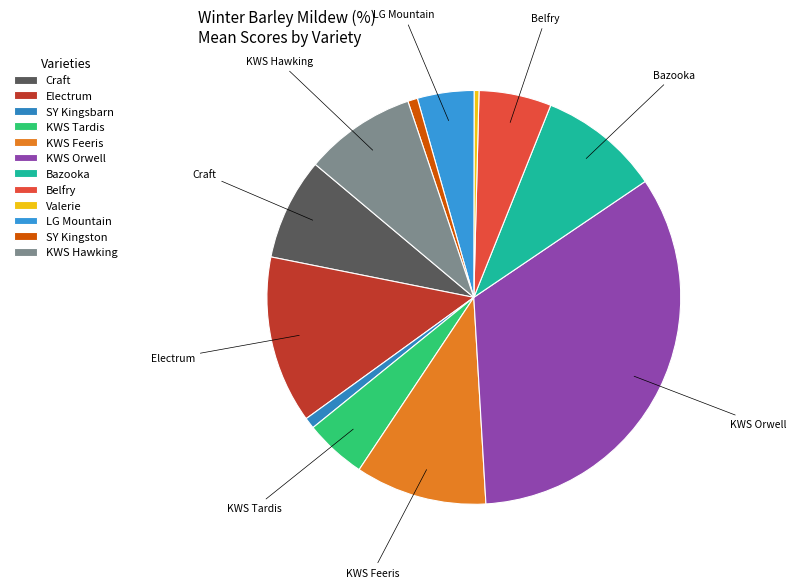

What is the largest slice in the pie chart?

KWS Orwell